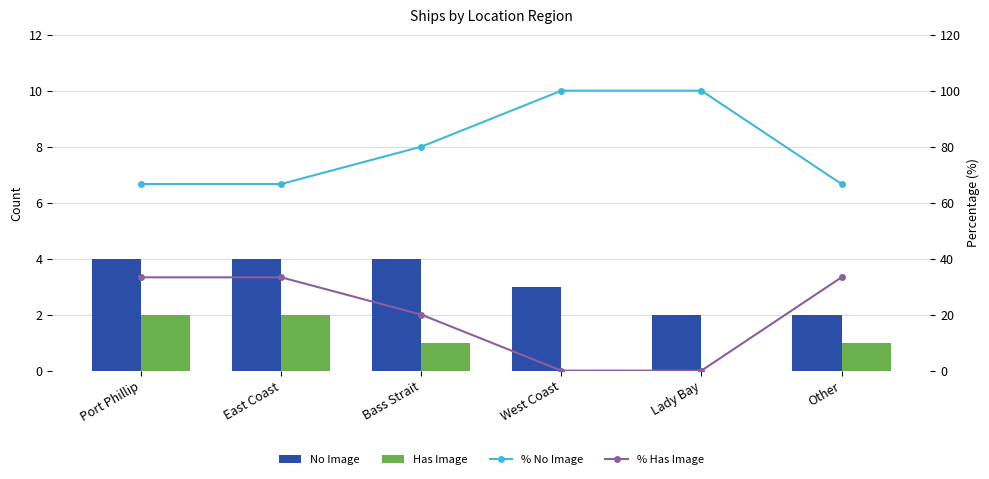

True or false: % No Image has a value of 100.0 at West Coast.

True